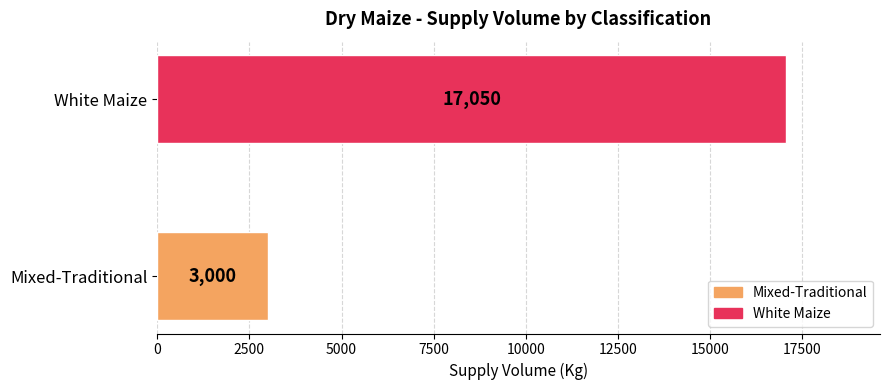

Rank the categories by value from highest to lowest.

White Maize, Mixed-Traditional